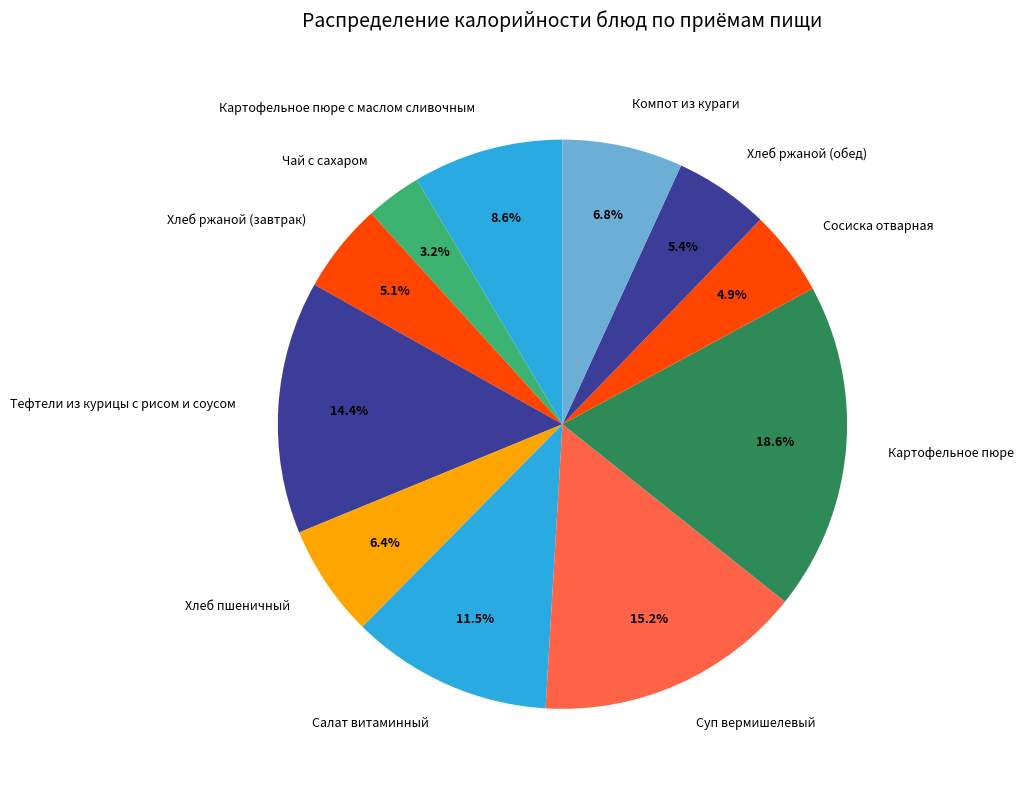

To the nearest percent, what portion does Суп вермишелевый represent?

15%